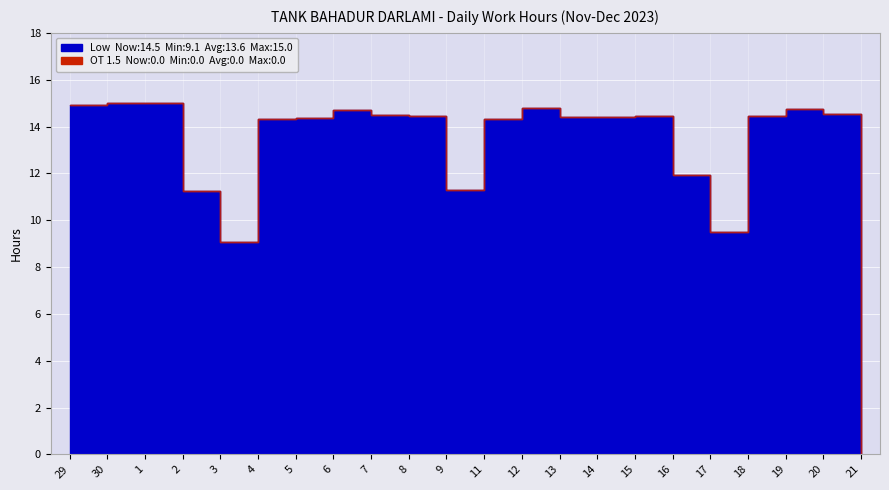

At which category is the sum across all series the highest?

30